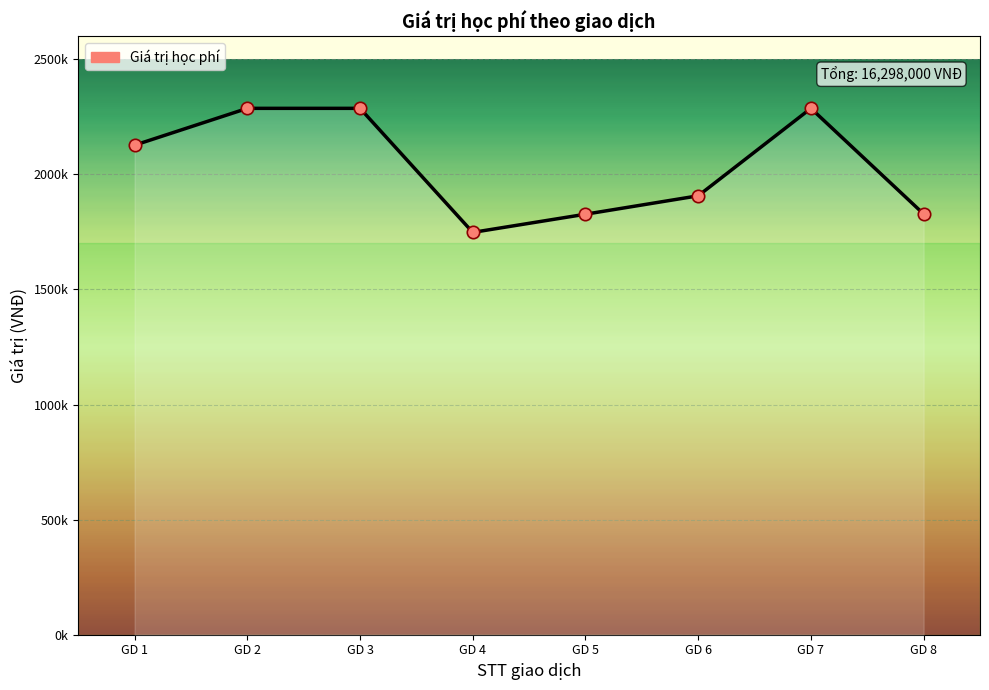

Does the chart have visible grid lines?

Yes